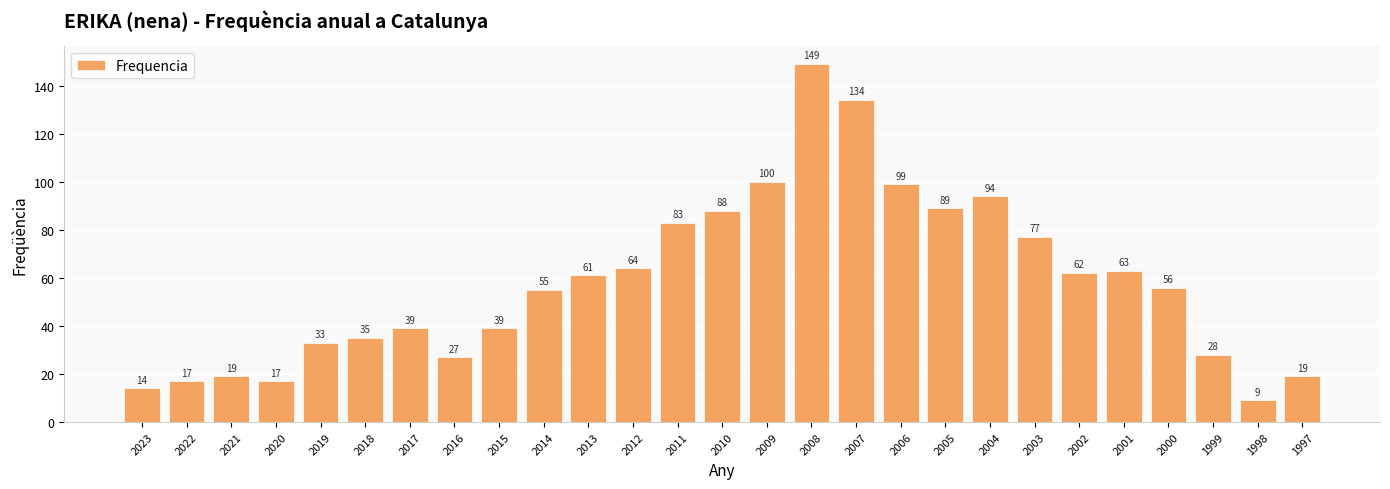

How many categories are shown in the chart?

27